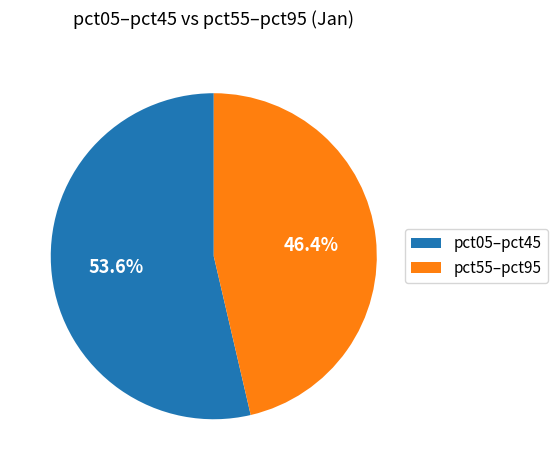

Approximately how many times larger is the value at pct55–pct95 compared to pct05–pct45?

0.9